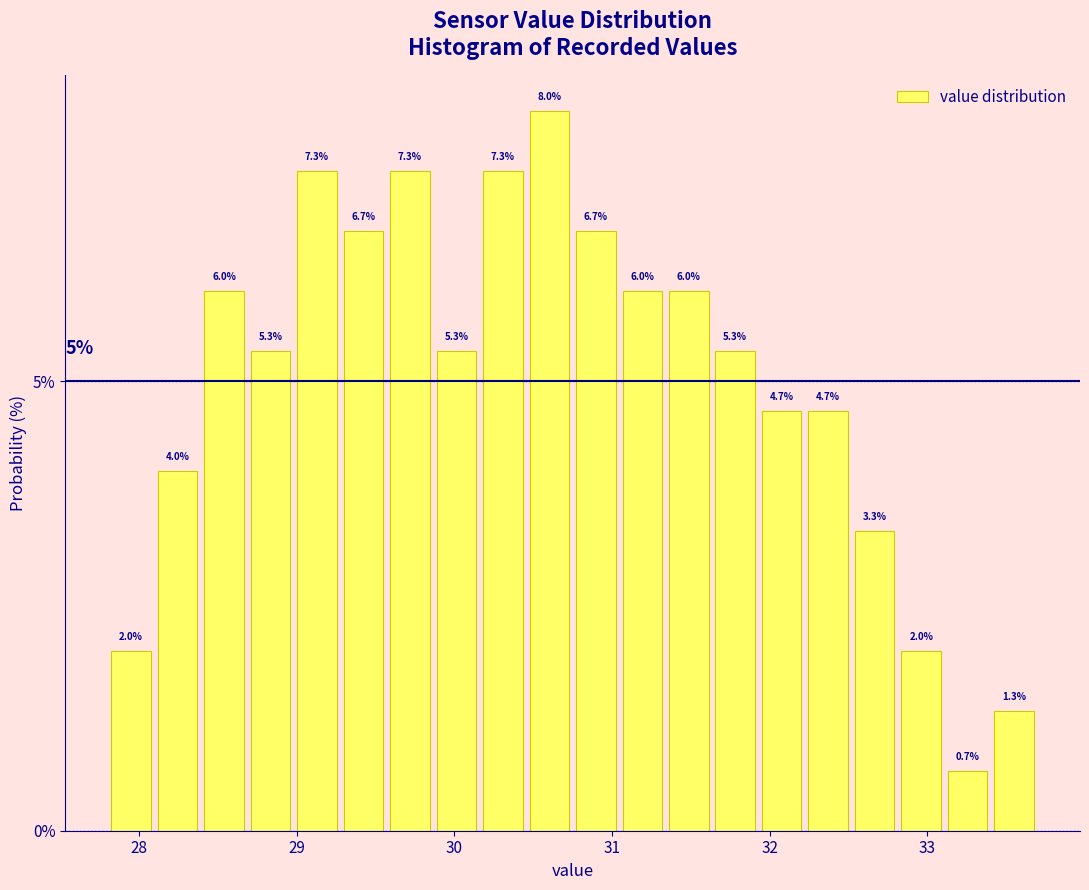

Read against the x-axis, roughly where is the centre of the tallest bar?

30.6